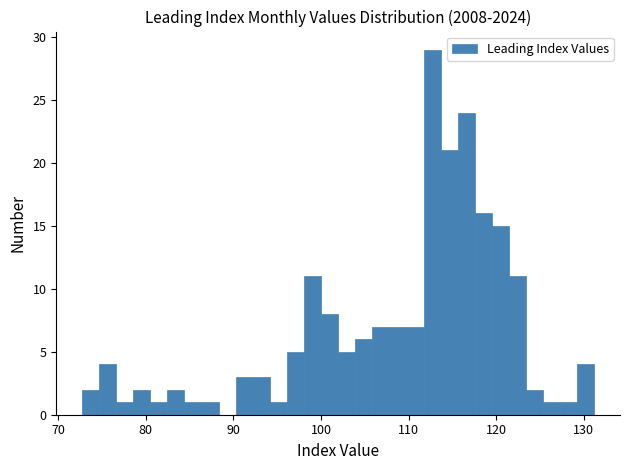

Read against the x-axis, roughly where is the centre of the tallest bar?

113